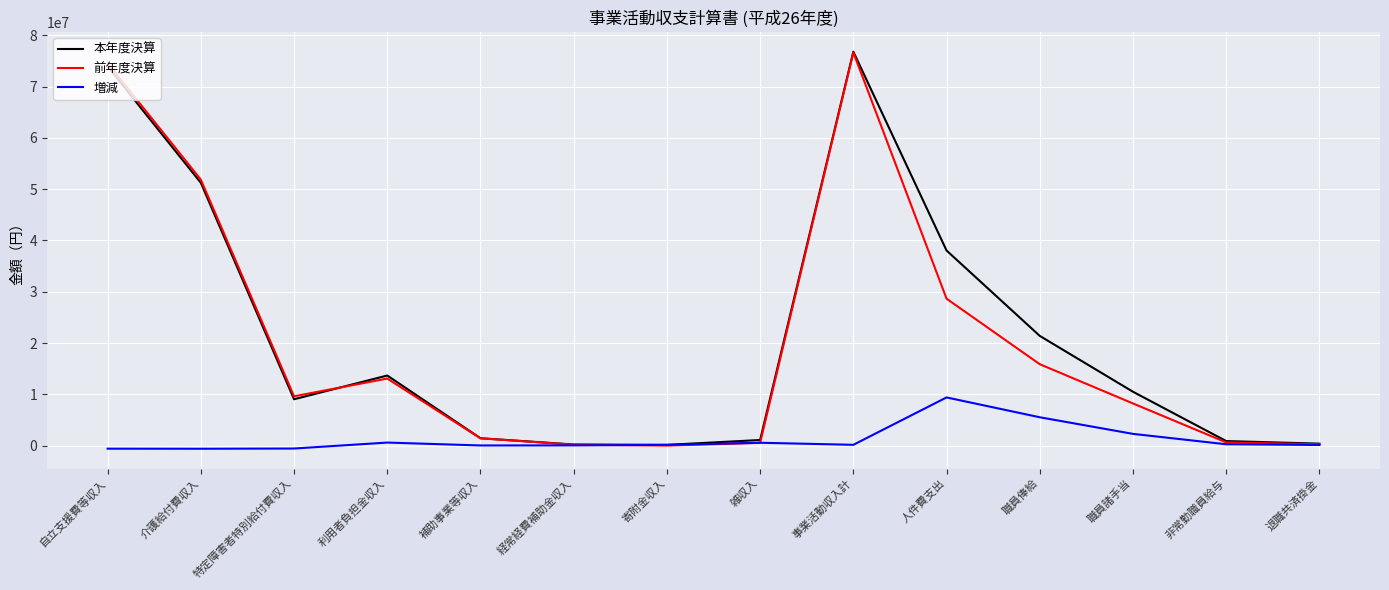

Between 職員俸給 and 職員諸手当, which series saw the biggest shift?

本年度決算